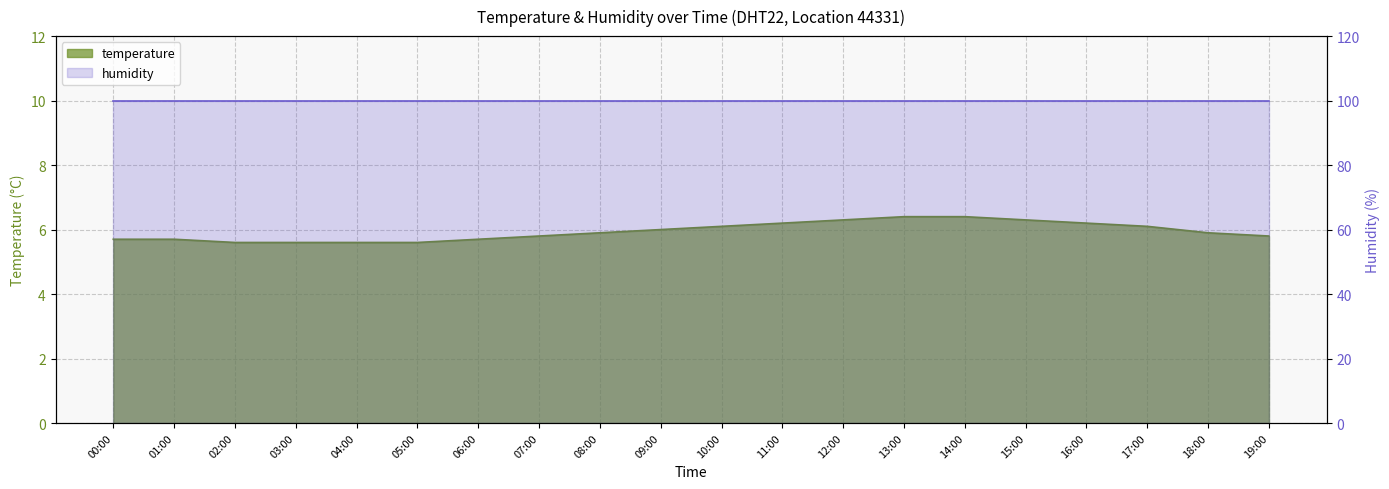

What position from the left is 05:00?

6